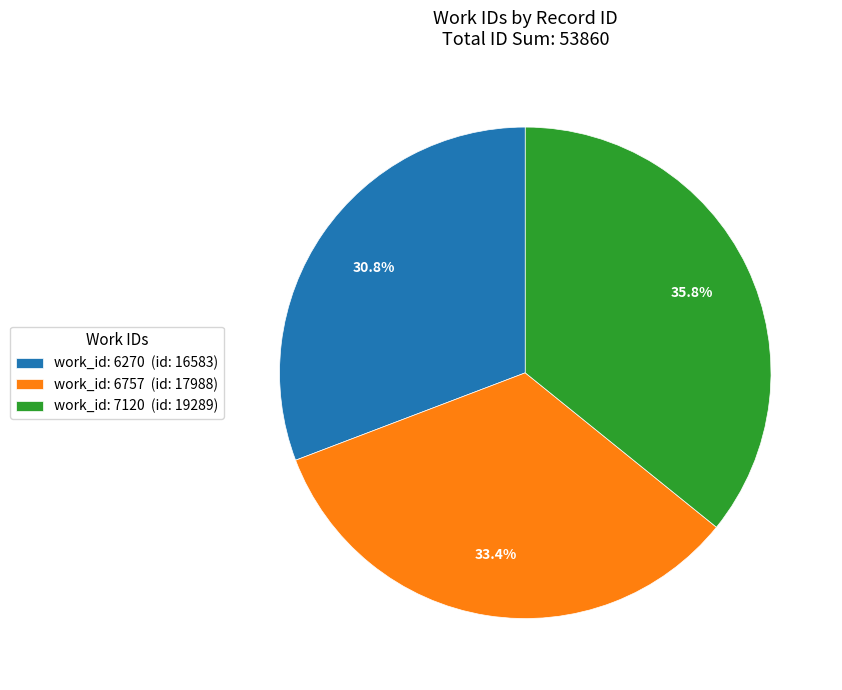

Rank the categories by value from lowest to highest.

work_id: 6270 (id: 16583), work_id: 6757 (id: 17988), work_id: 7120 (id: 19289)